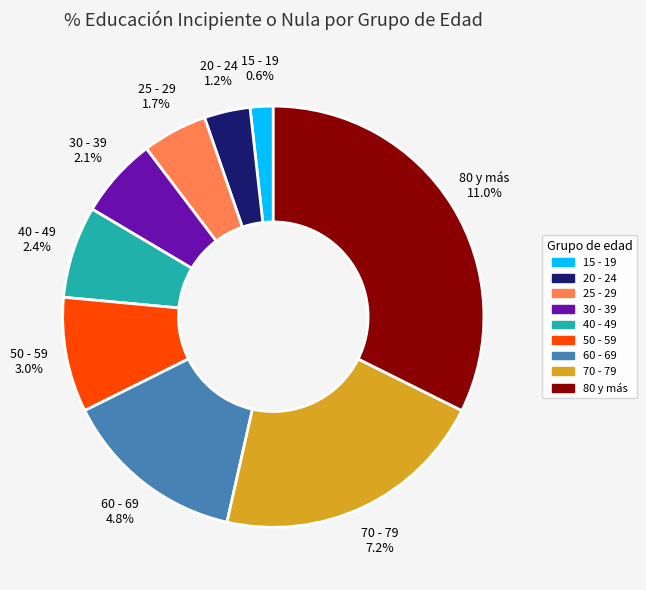

Does 50 - 59 account for over 50% of the chart?

No